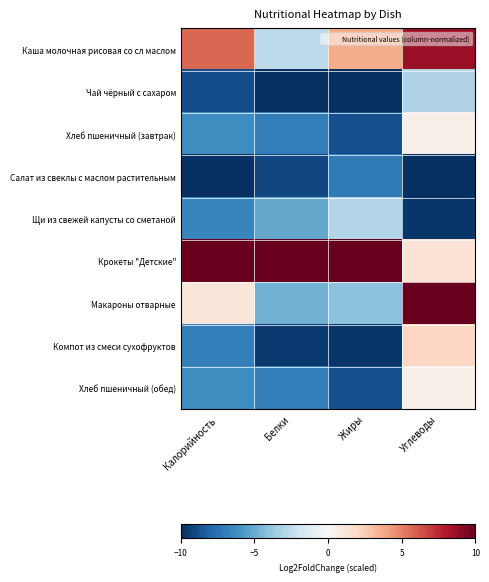

At how many categories does at least one series exceed 7?

4